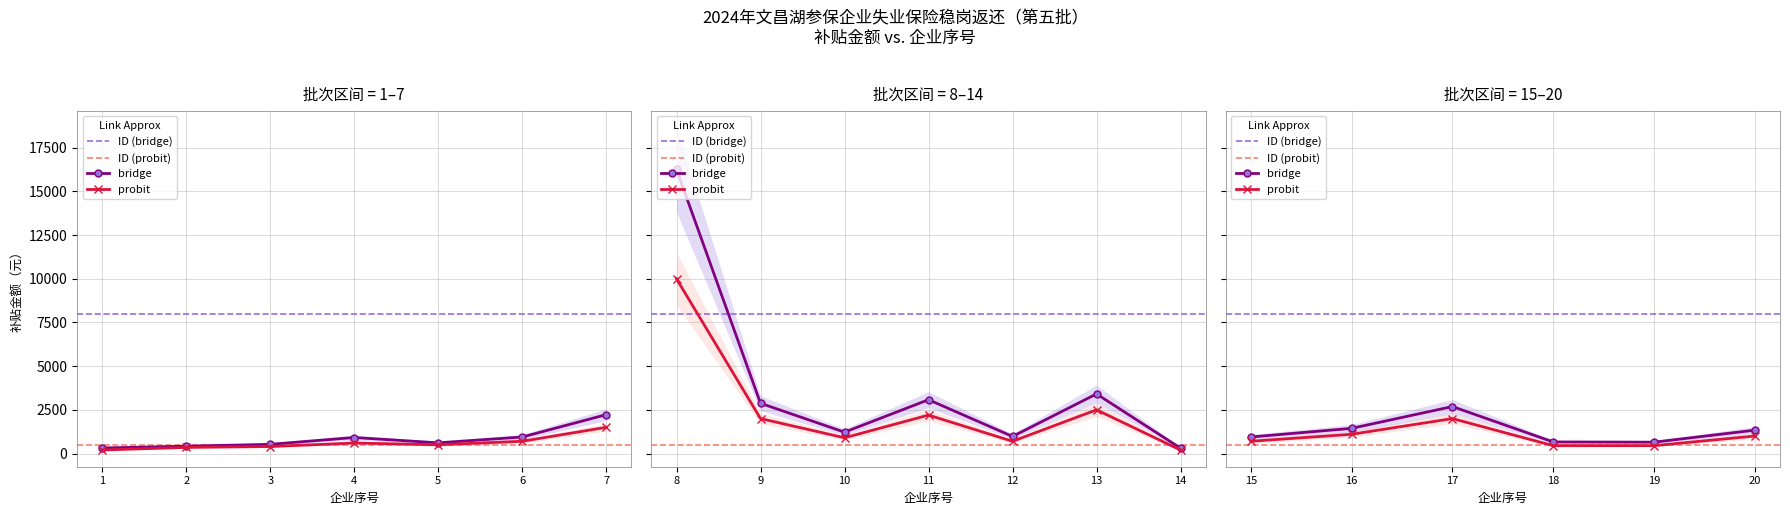

List the labels in order of value, largest first.

8, 13, 11, 9, 17, 7, 16, 20, 10, 12, 6, 15, 4, 18, 19, 5, 3, 2, 1, 14